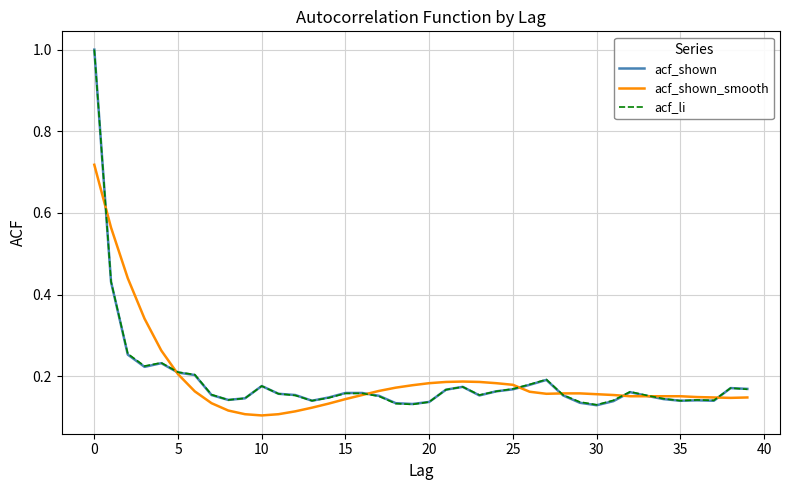

What is the maximum value for acf_li?

1.0